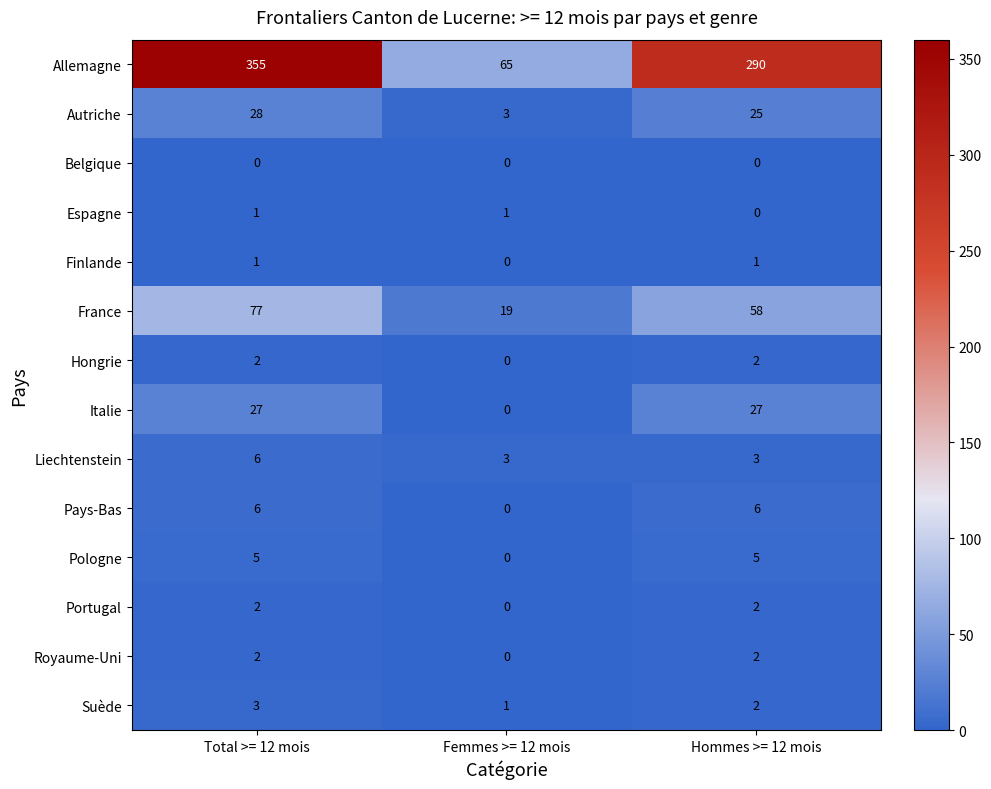

What is the sum of all Allemagne values?

710